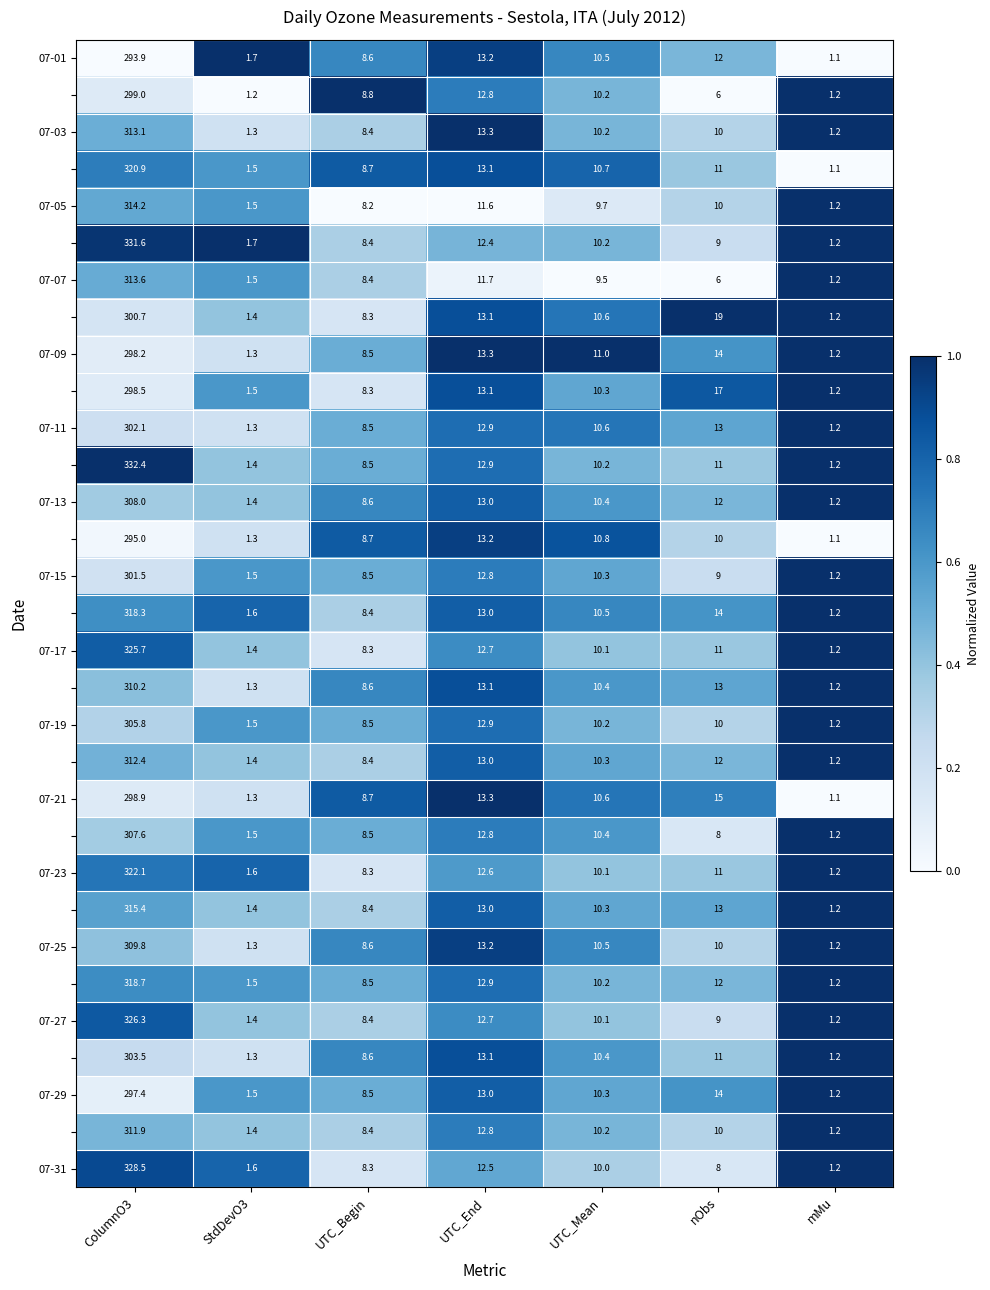

Which category has the lowest value across all series?

mMu